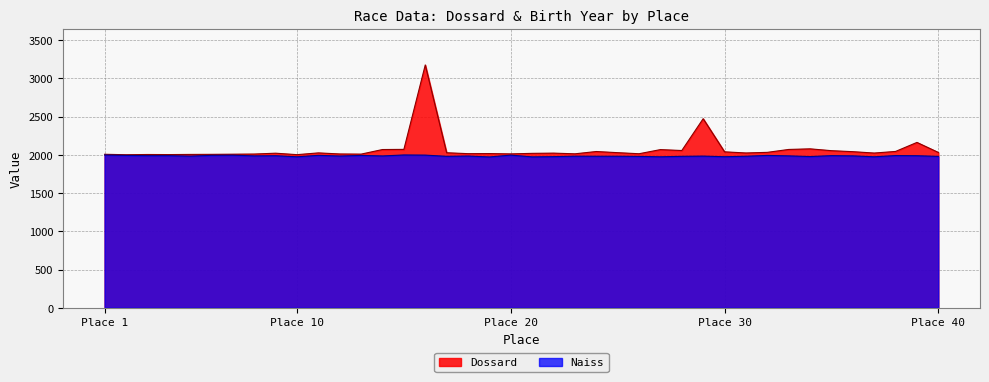

What is the smallest value displayed?

1972